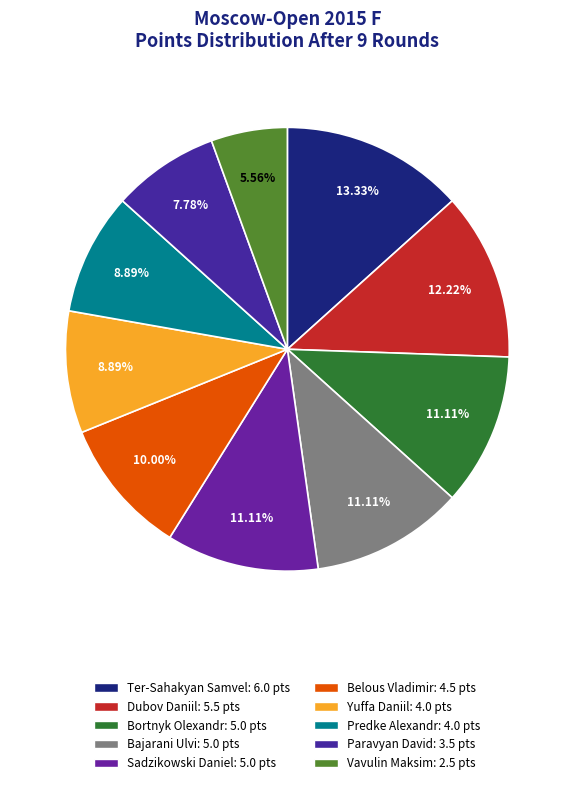

Count the number of slices in the pie.

10